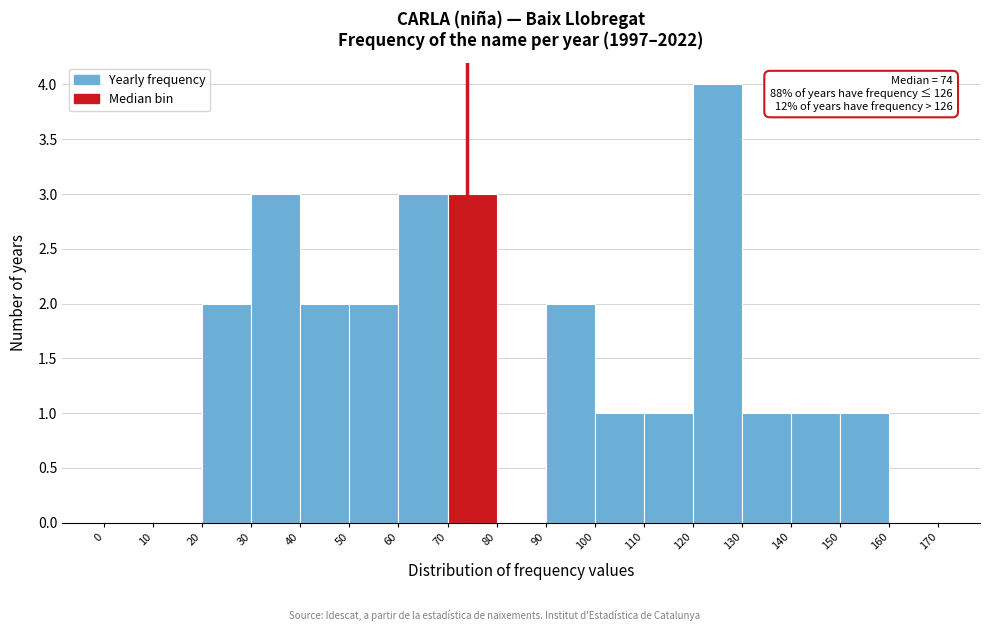

Over which range of the x-axis is the bar tallest?

120 to 130